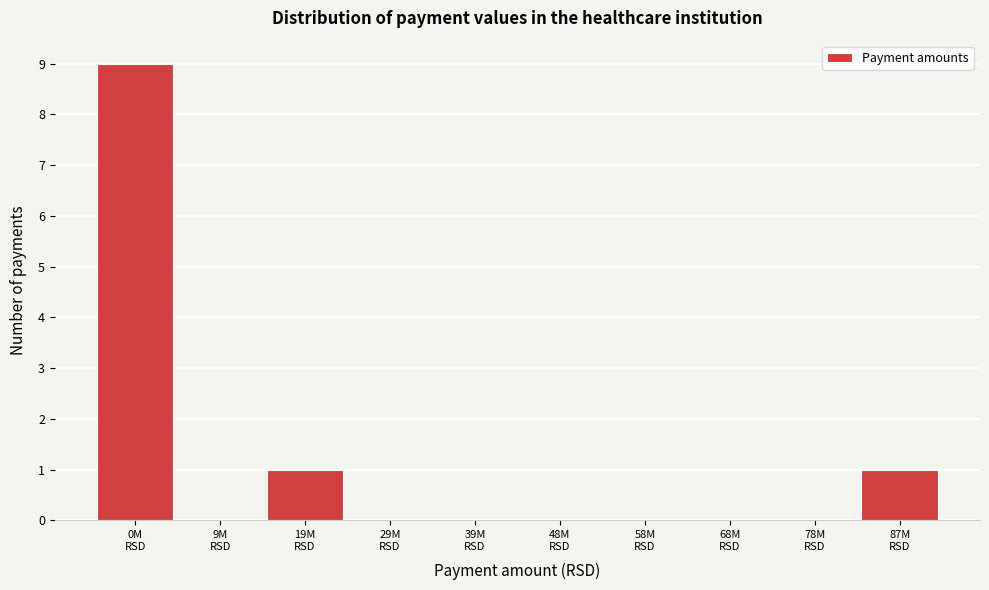

How many series are shown in this chart?

1